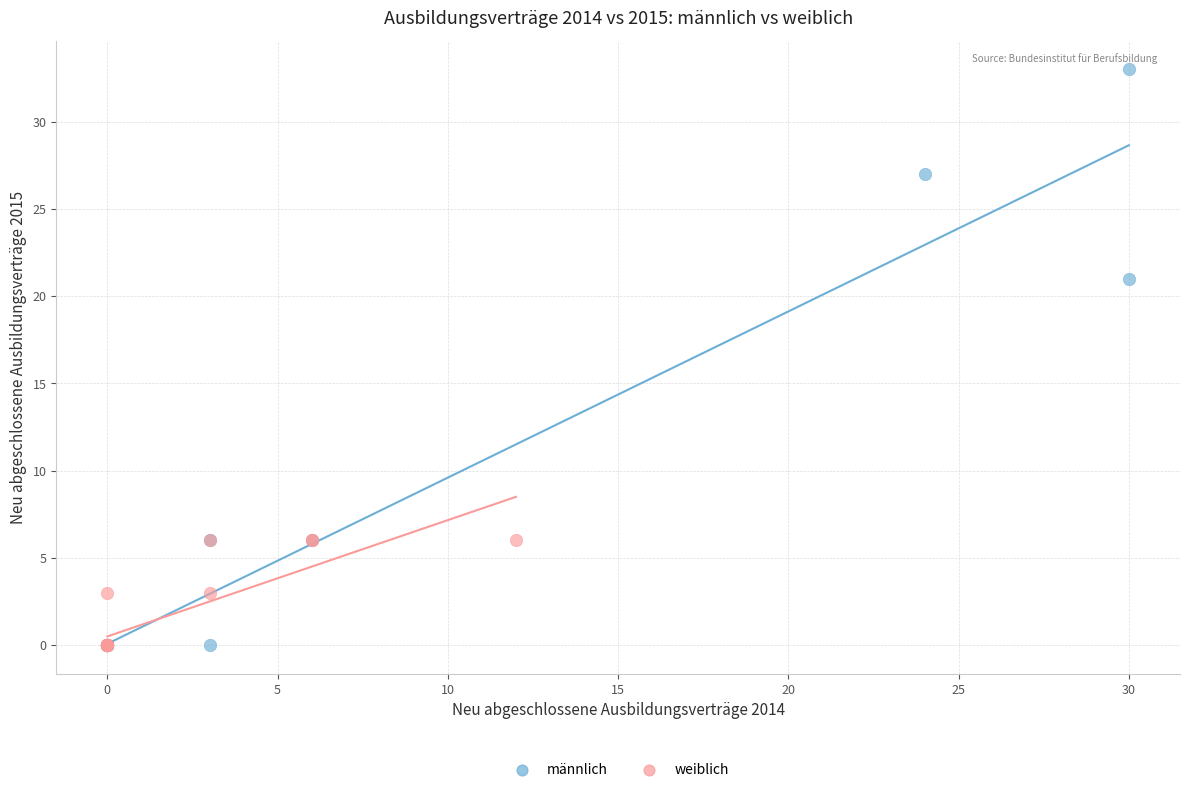

Which series has the largest Y range (max minus min)?

männlich